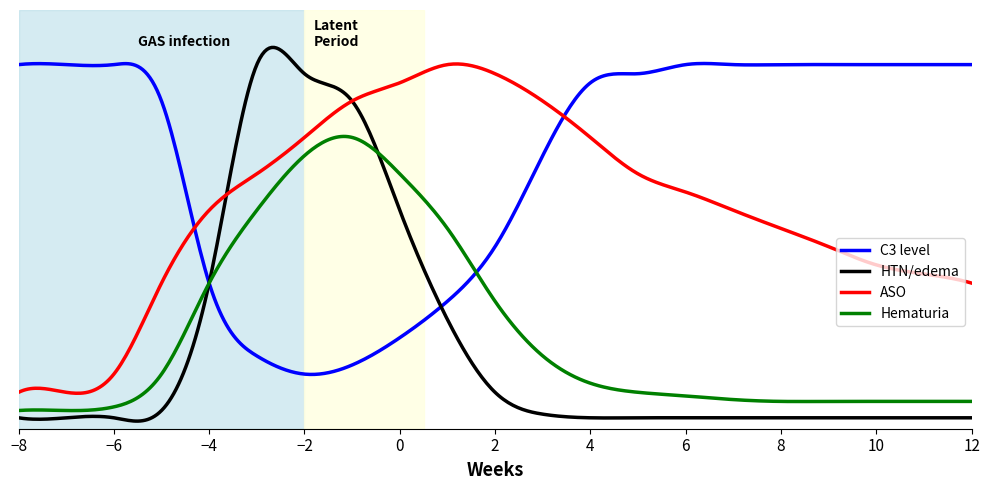

True or false: Hematuria and HTN/edema cross at least once.

True